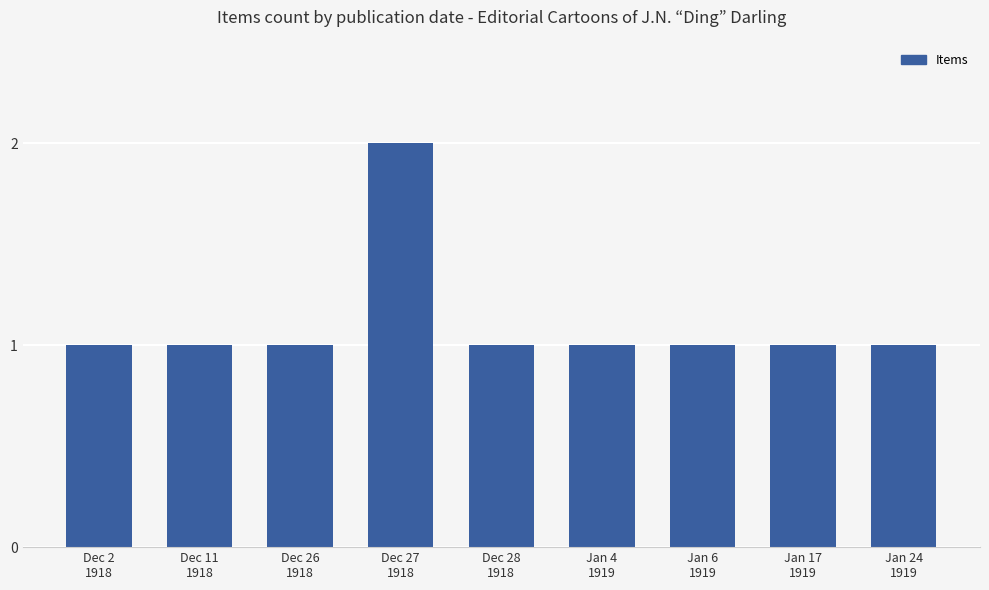

Is it true that the value at Dec 11
1918 is 1?

True